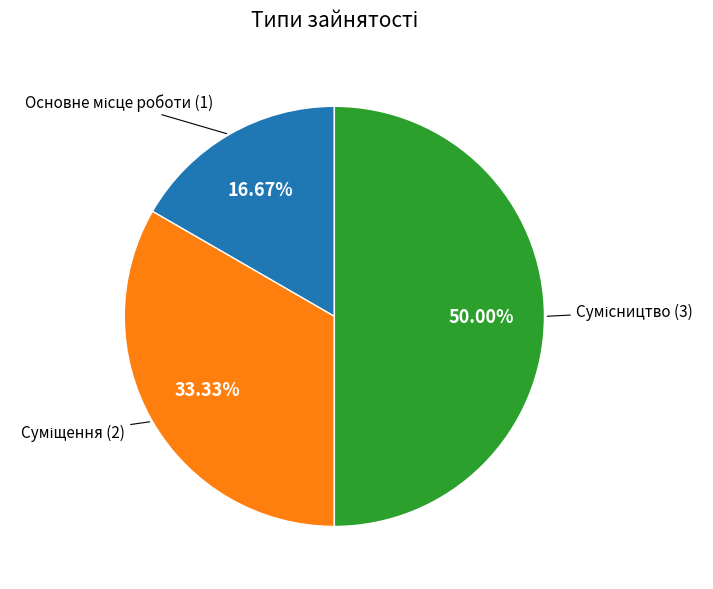

How many slices are in this pie chart?

3